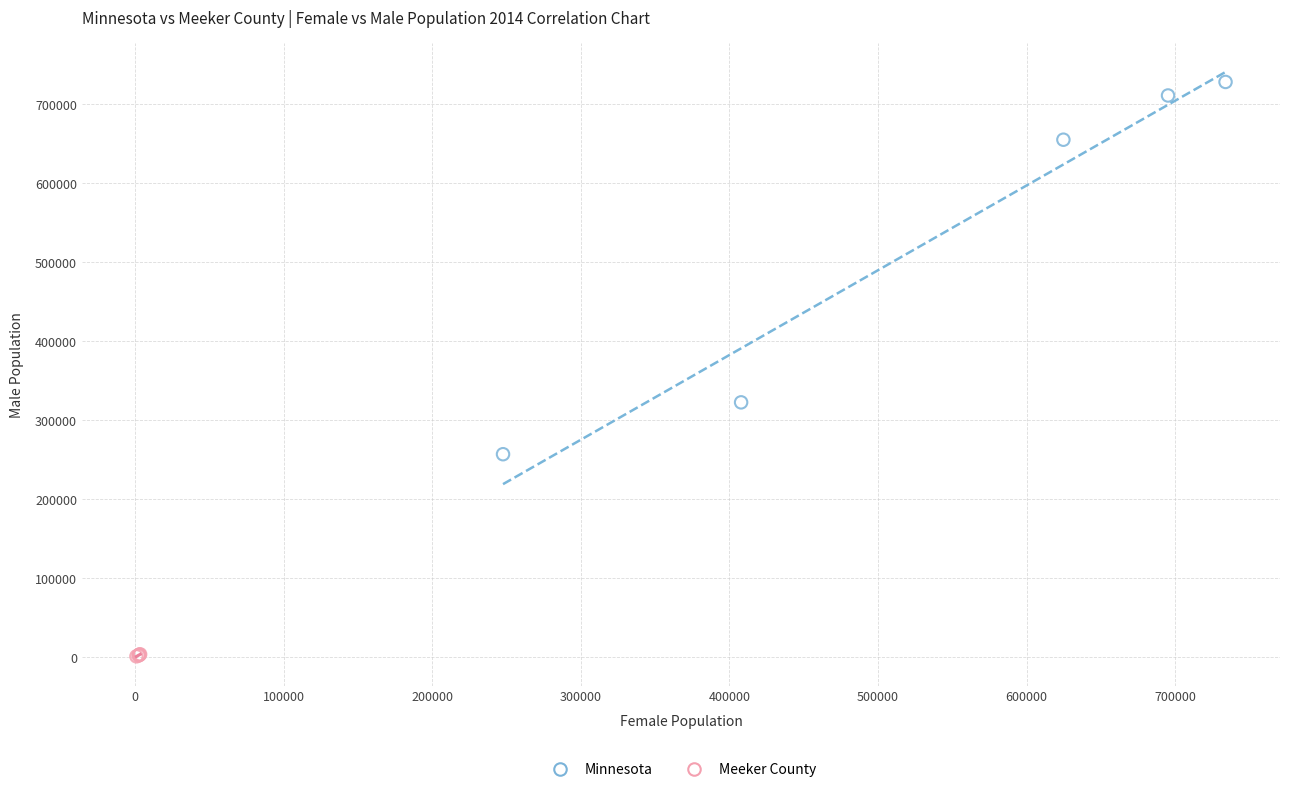

Which series contains the highest Y value?

Minnesota